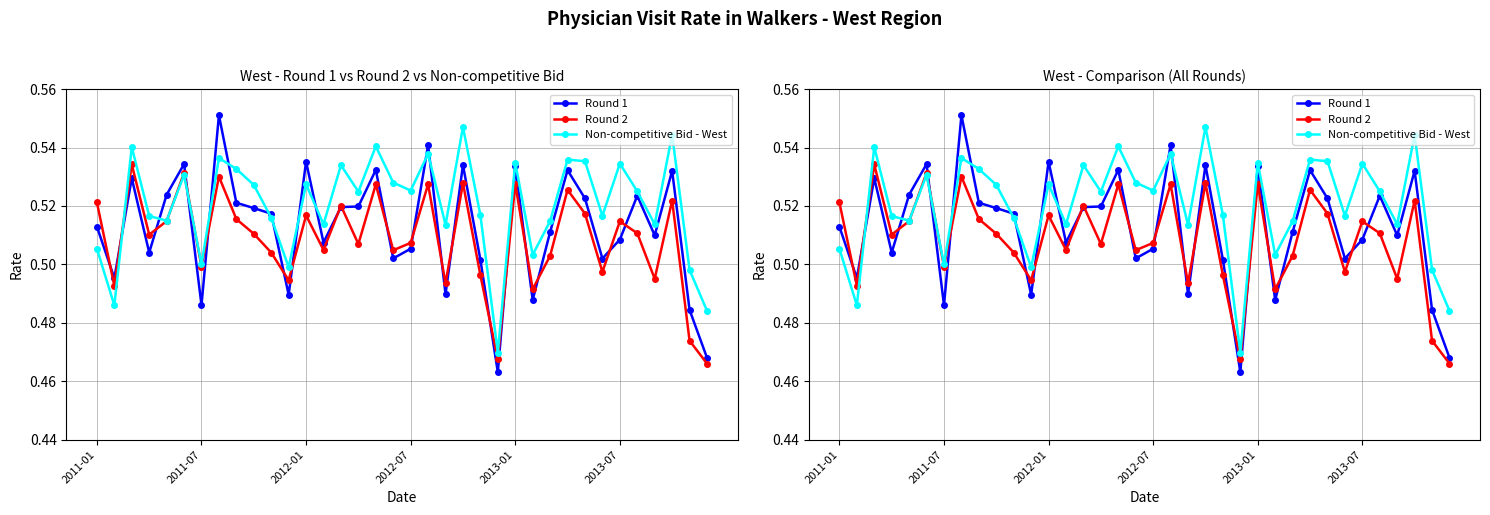

In Non-competitive Bid - West, how many points are lower than both neighbors (excluding endpoints)?

12